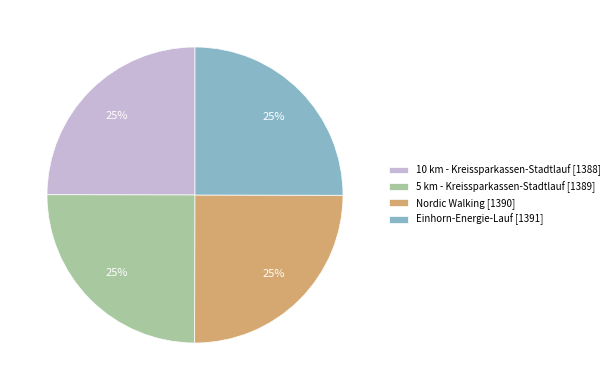

The 5 km - Kreissparkassen-Stadtlauf slice represents 25% of the pie. True or false?

True